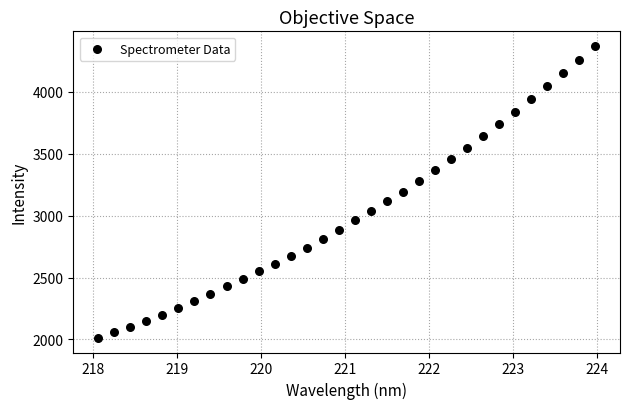

What is the range of Y values (max minus min)?

2359.4